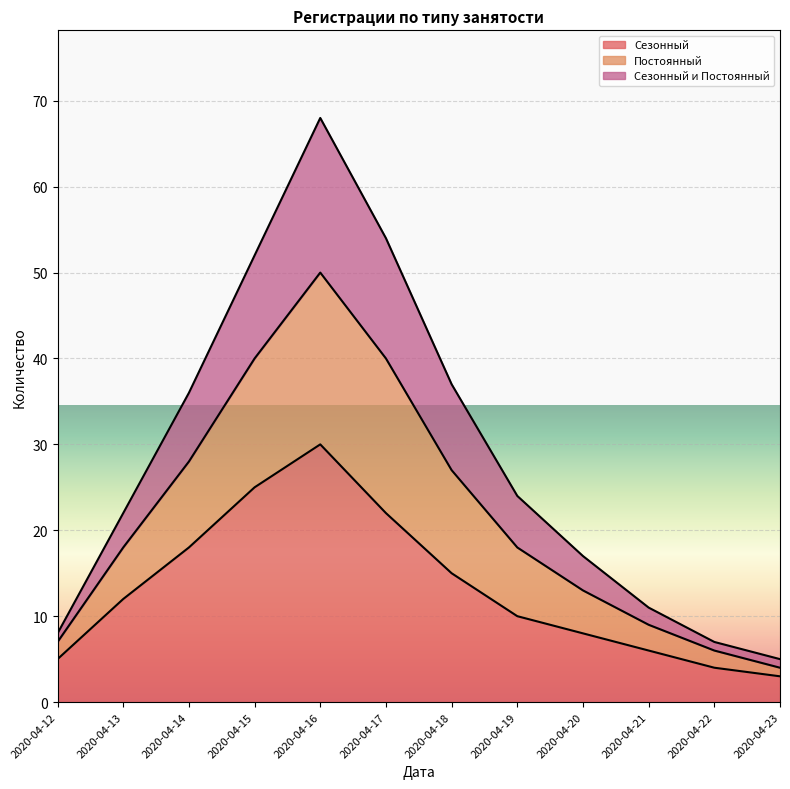

What is the total value across all series at 2020-04-16?

68